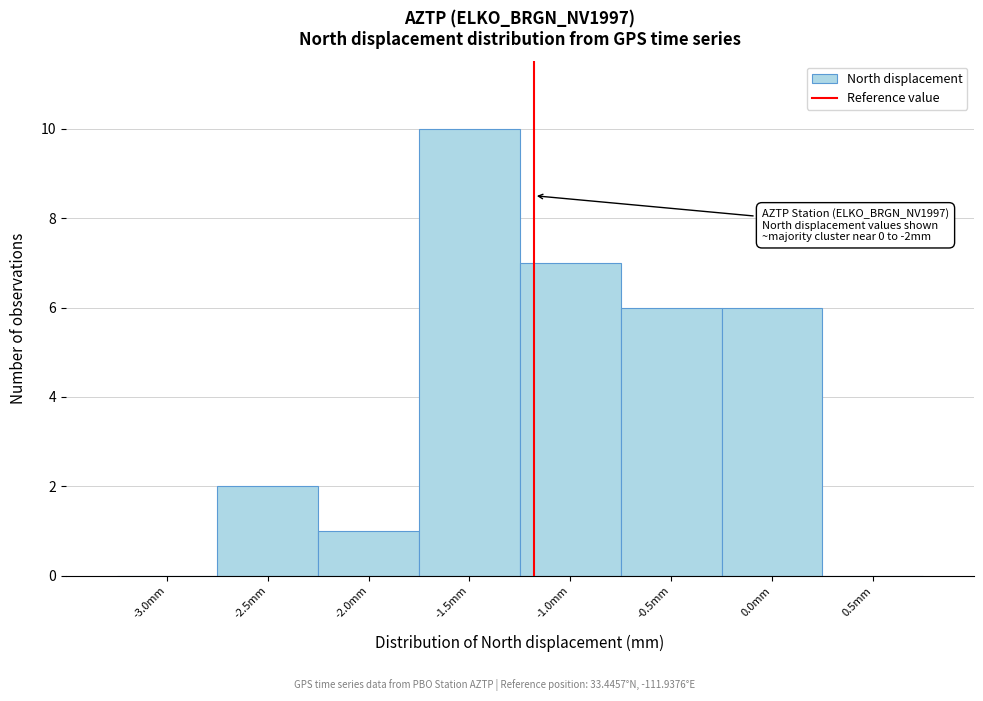

Reading left to right, extract all data points from this chart.

-3.0mm=0	-2.5mm=2	-2.0mm=1	-1.5mm=10	-1.0mm=7	-0.5mm=6	0.0mm=6	0.5mm=0